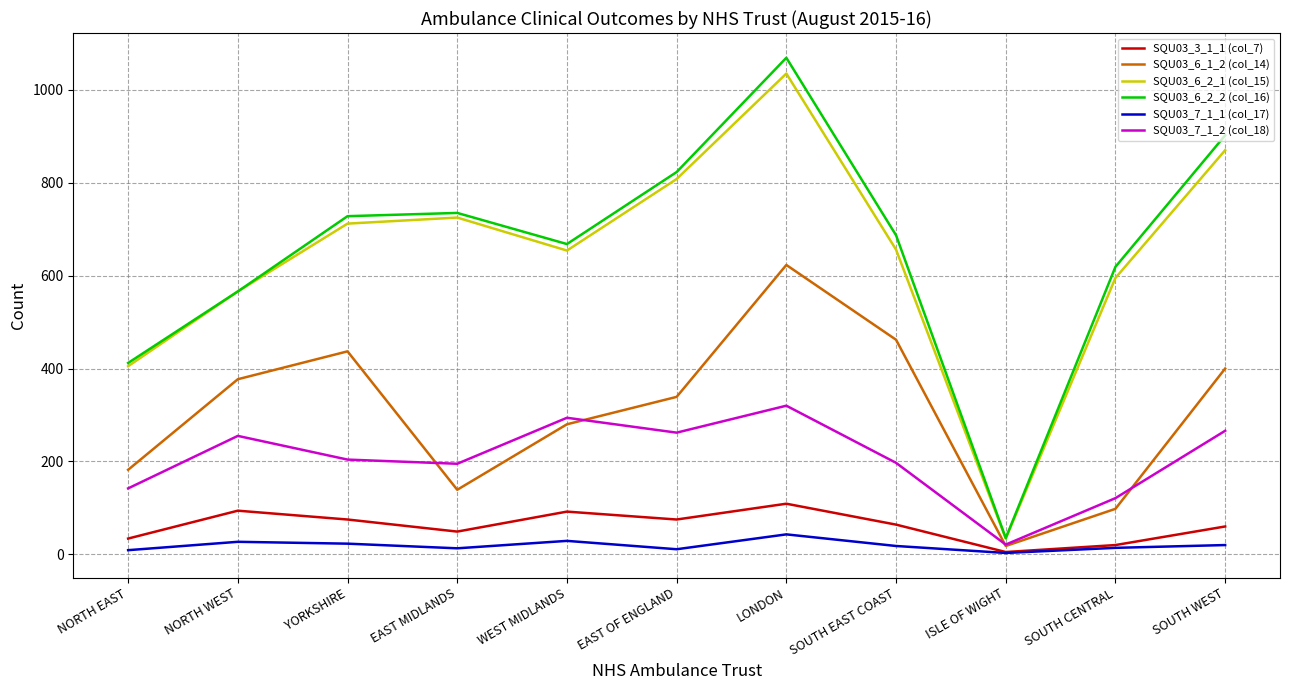

What is the highest value of the SQU03_7_1_2 (col_18) series?

320